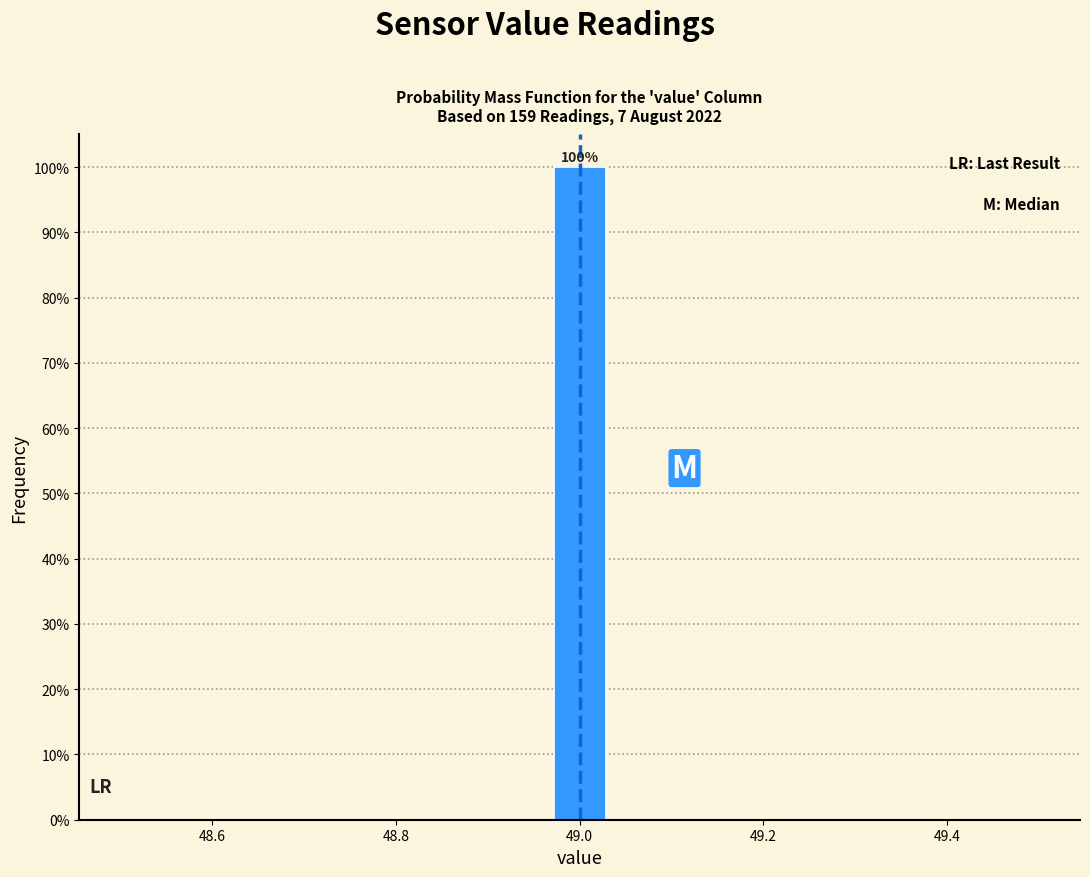

Read against the x-axis, roughly where is the centre of the tallest bar?

49.00